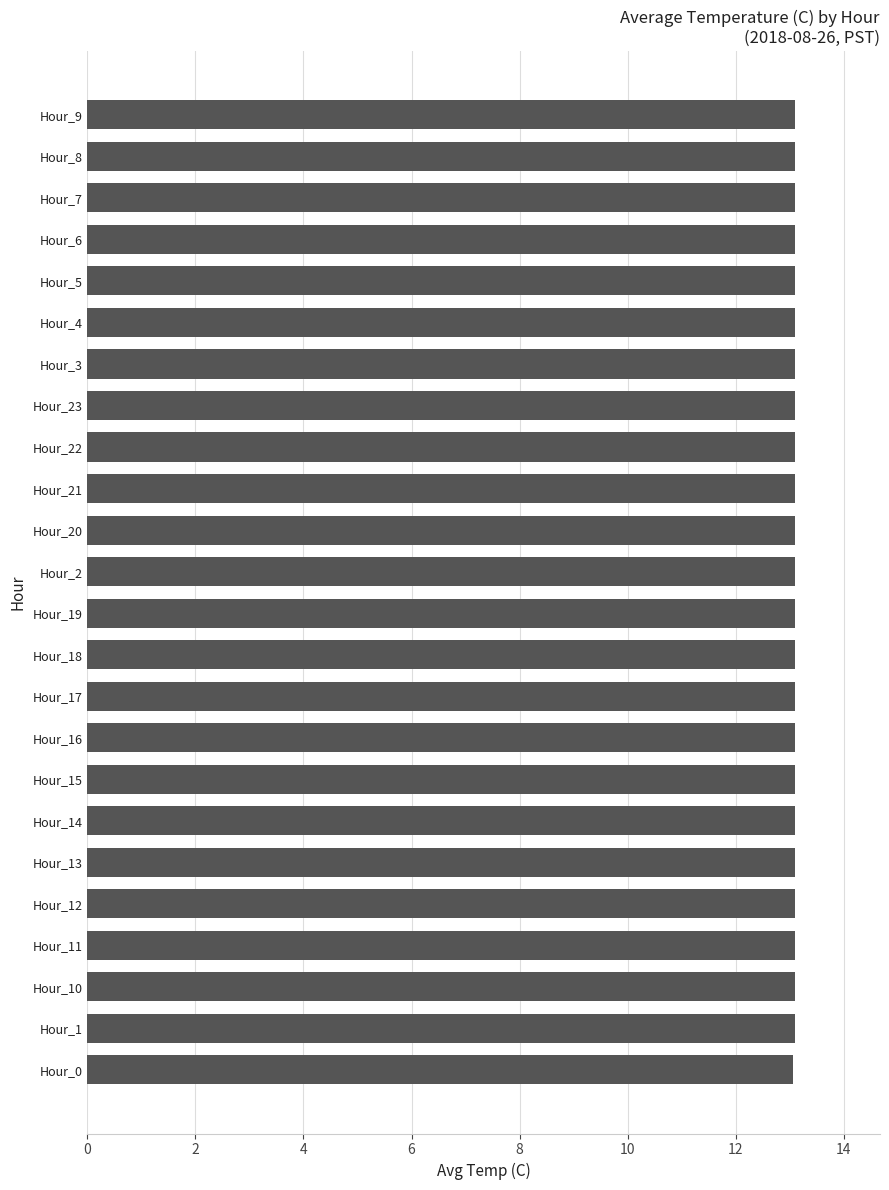

What is the smallest value displayed?

13.1